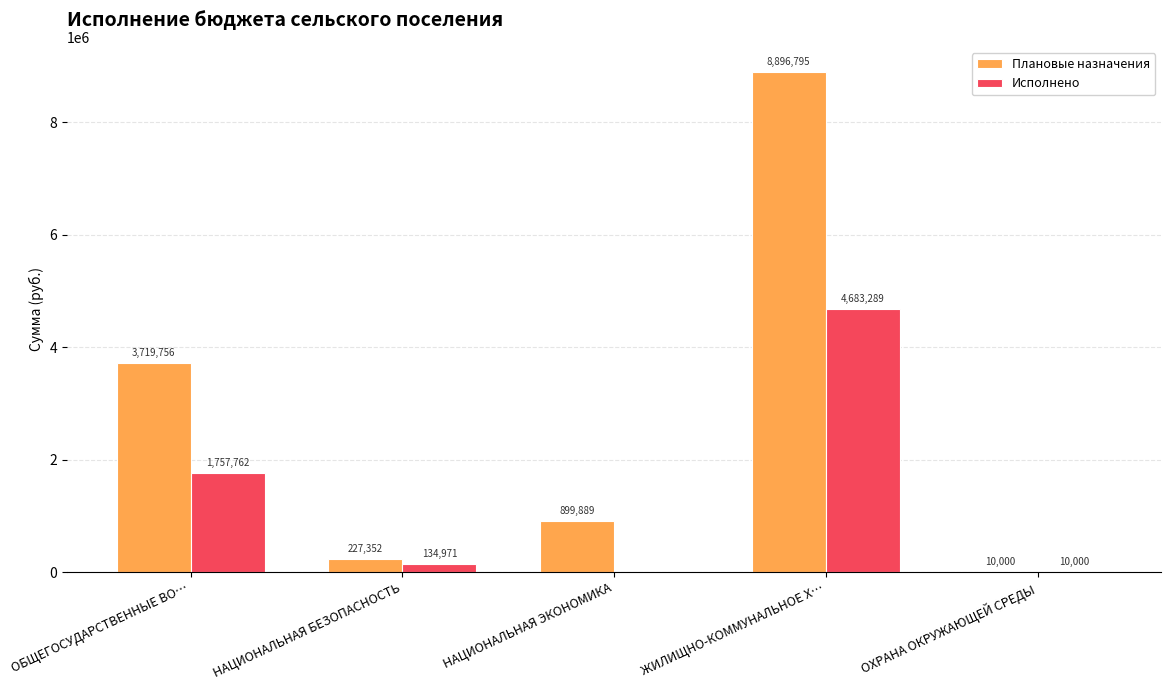

How many data points in Исполнено are above 134971?

3